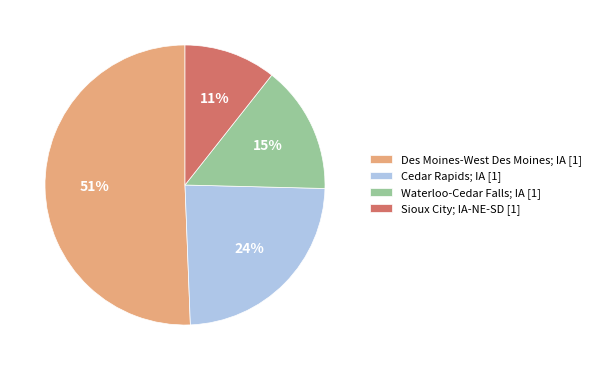

Is there a majority slice in this chart?

Yes